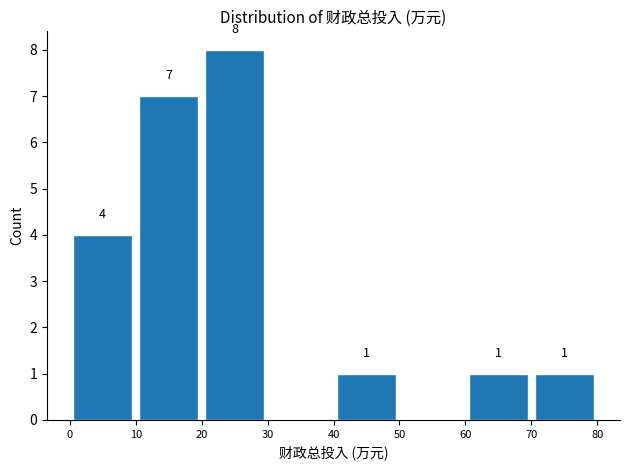

Which range on the x-axis has the tallest bar?

20 to 30